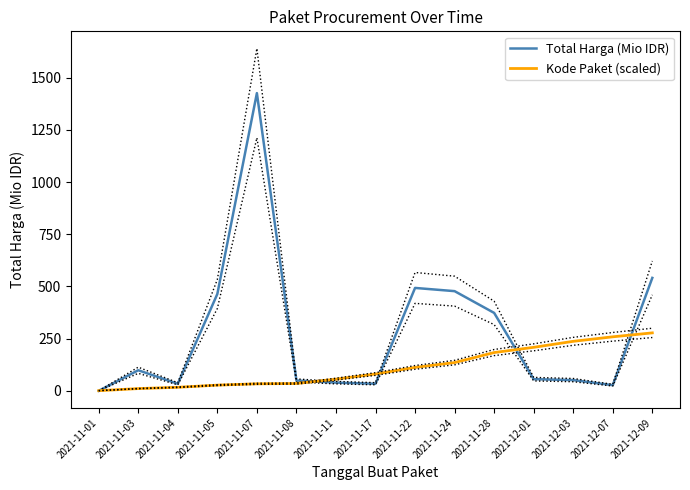

True or false: Total Harga (Mio IDR) has more than 1 interior local peaks.

True